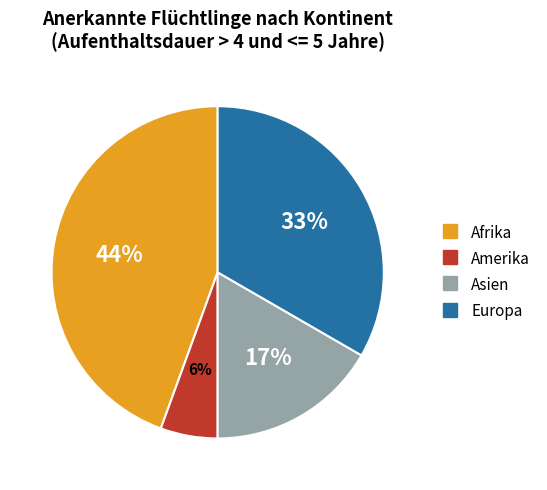

To the nearest percent, what is the average slice percentage?

25%